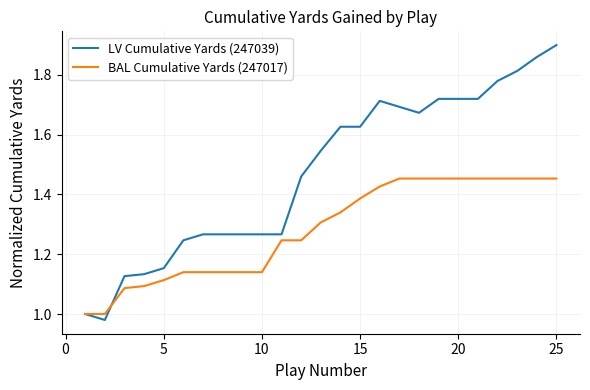

Which series has the largest total across all categories?

LV Cumulative Yards (247039)